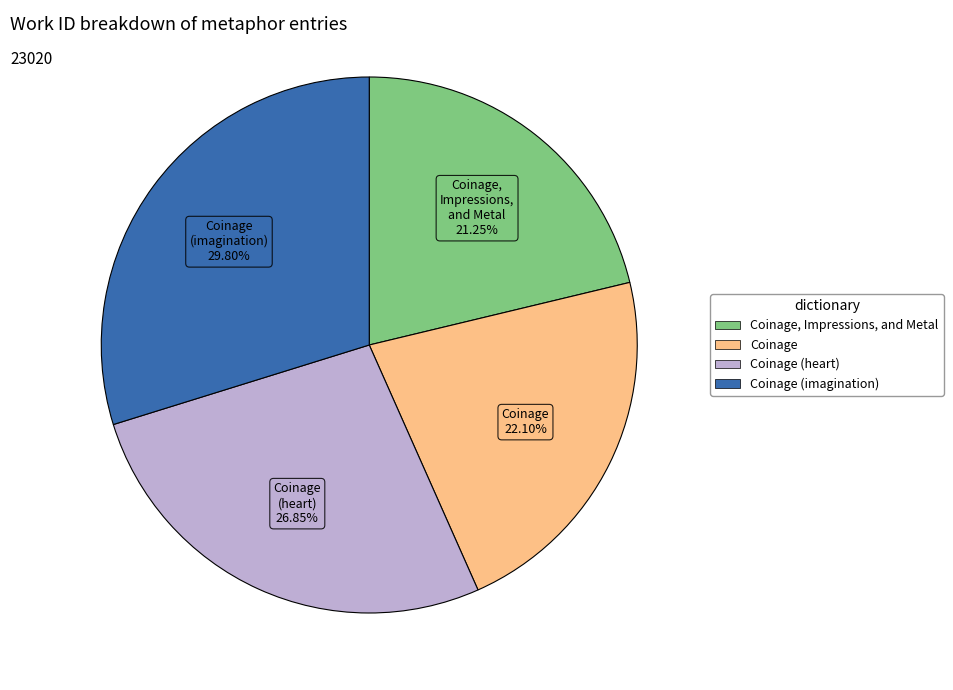

To the nearest percent, what is the difference between the largest and smallest slice percentages?

9%